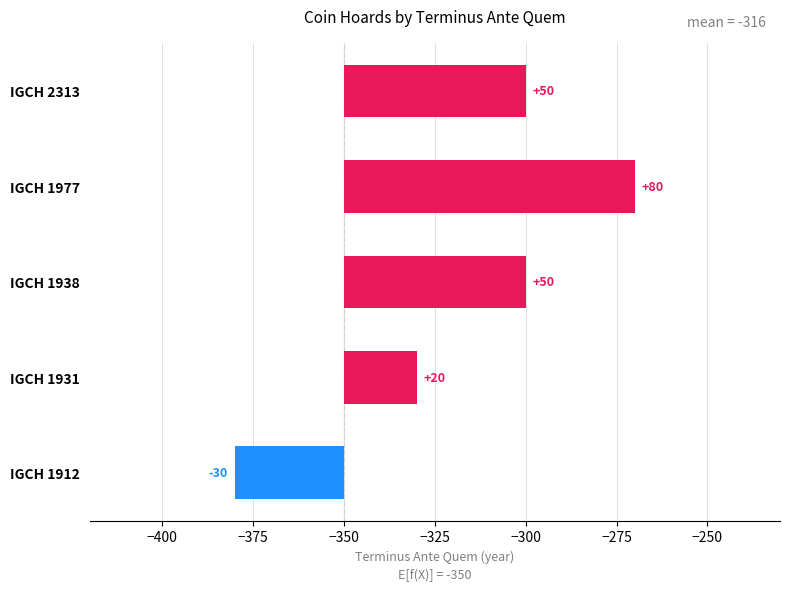

Reading right to left, extract all data points from this chart.

50	80	50	20	-30